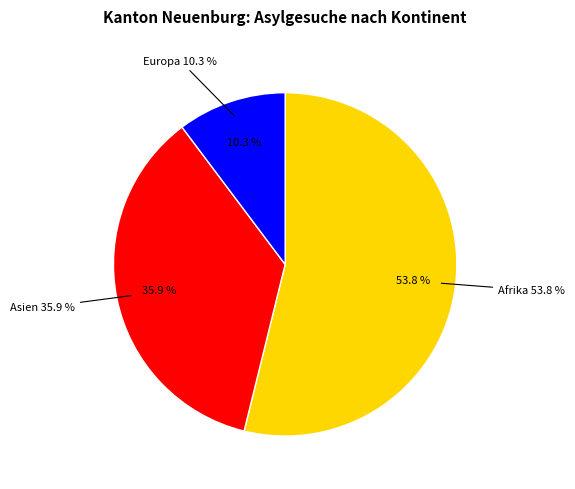

What is the largest slice in the pie chart?

Afrika